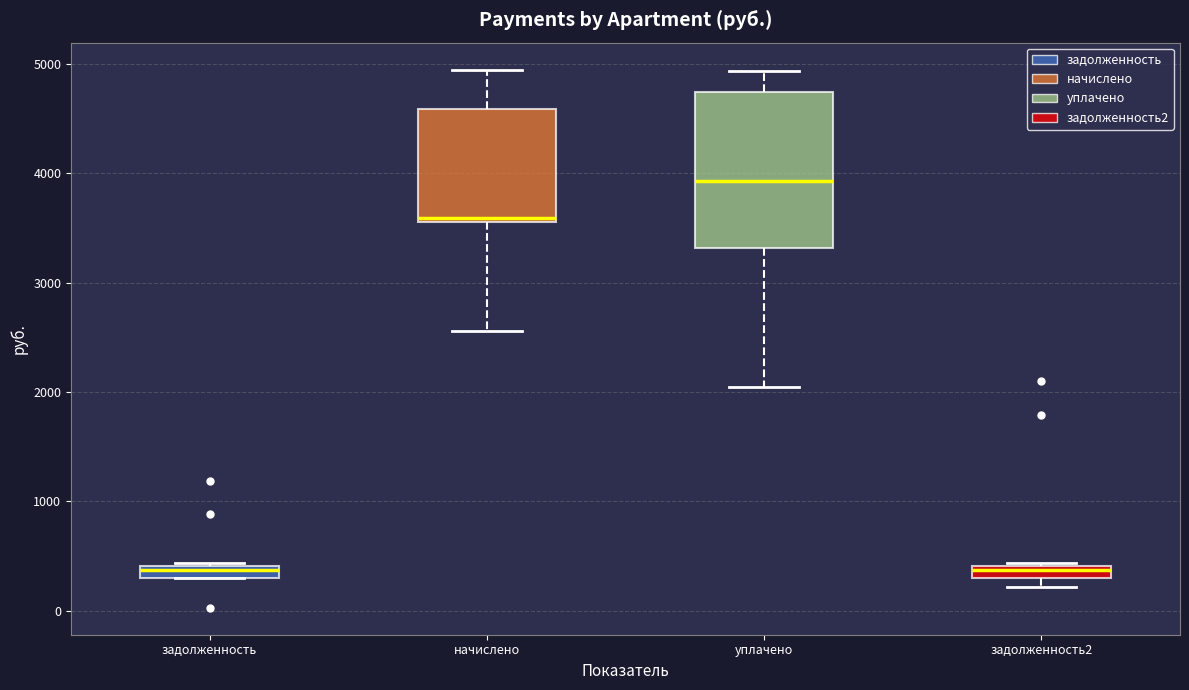

Where does the median line of the box for уплачено sit on the y-axis? The values are not printed on the chart, so give them approximately, as read against the axis.

3900